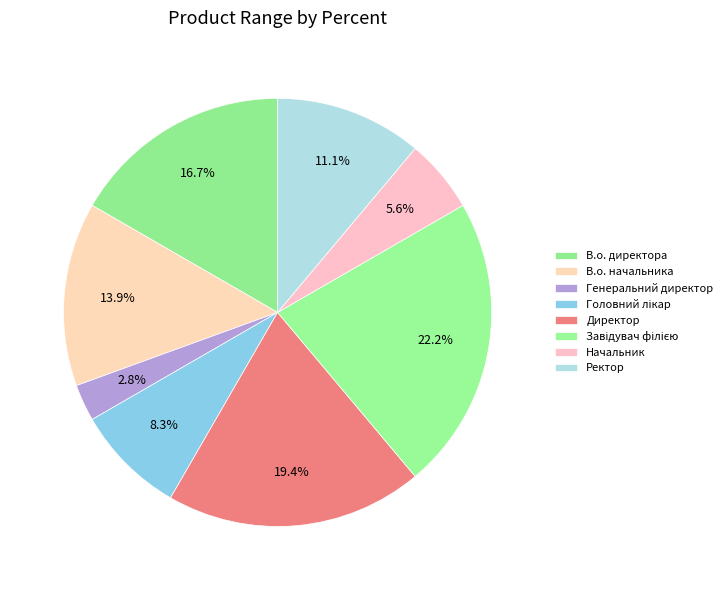

Is it true that Ректор is 11% of the pie?

True